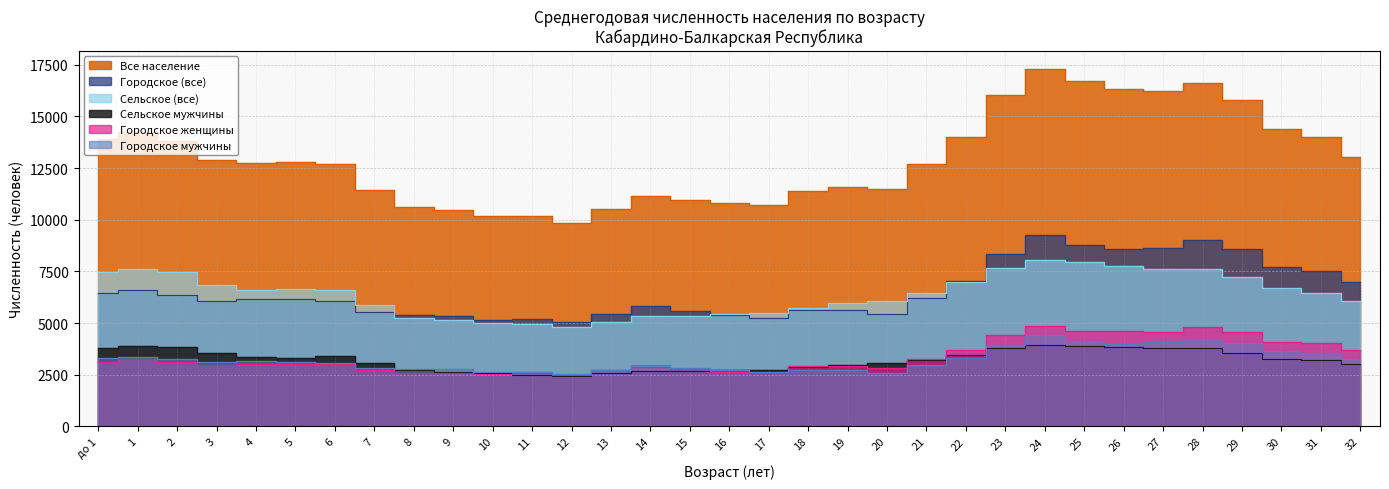

Which category has the highest value in the Сельское (все) series?

24